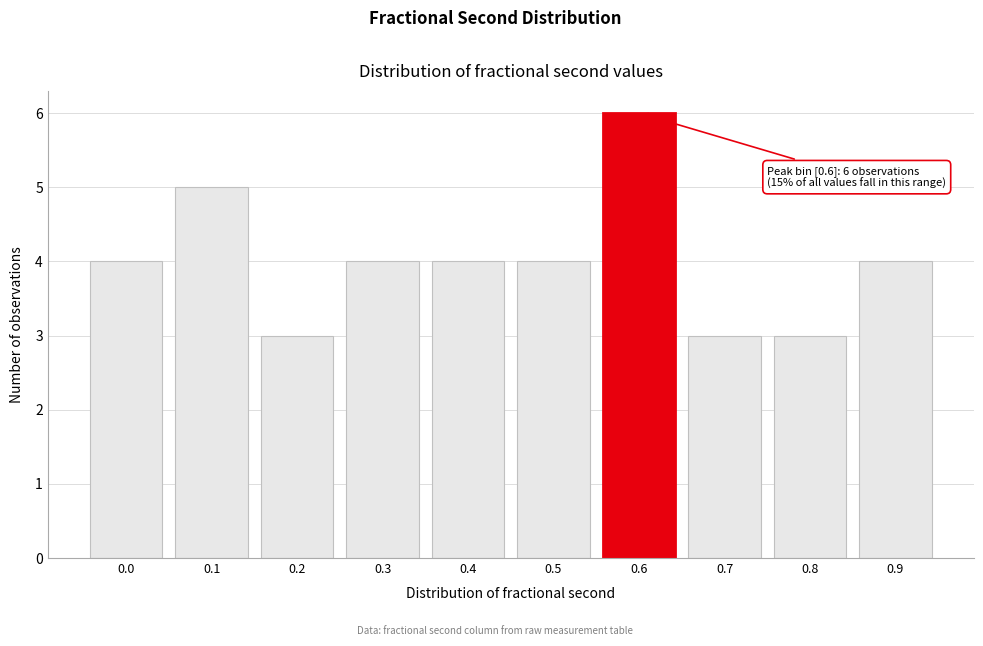

Reading left to right, what are all the values shown in this chart?

0.0=4	0.1=5	0.2=3	0.3=4	0.4=4	0.5=4	0.6=6	0.7=3	0.8=3	0.9=4